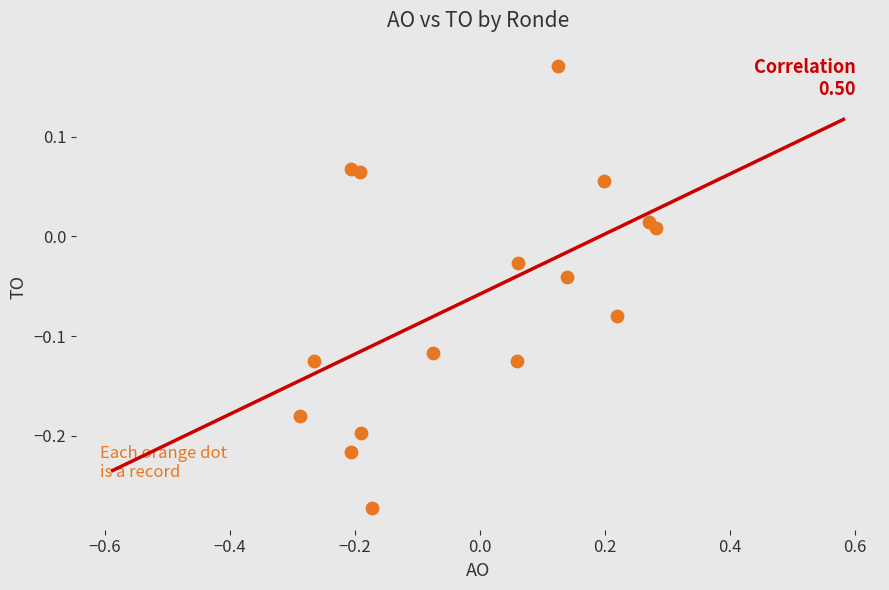

What is the range of X values (max minus min)?

0.6